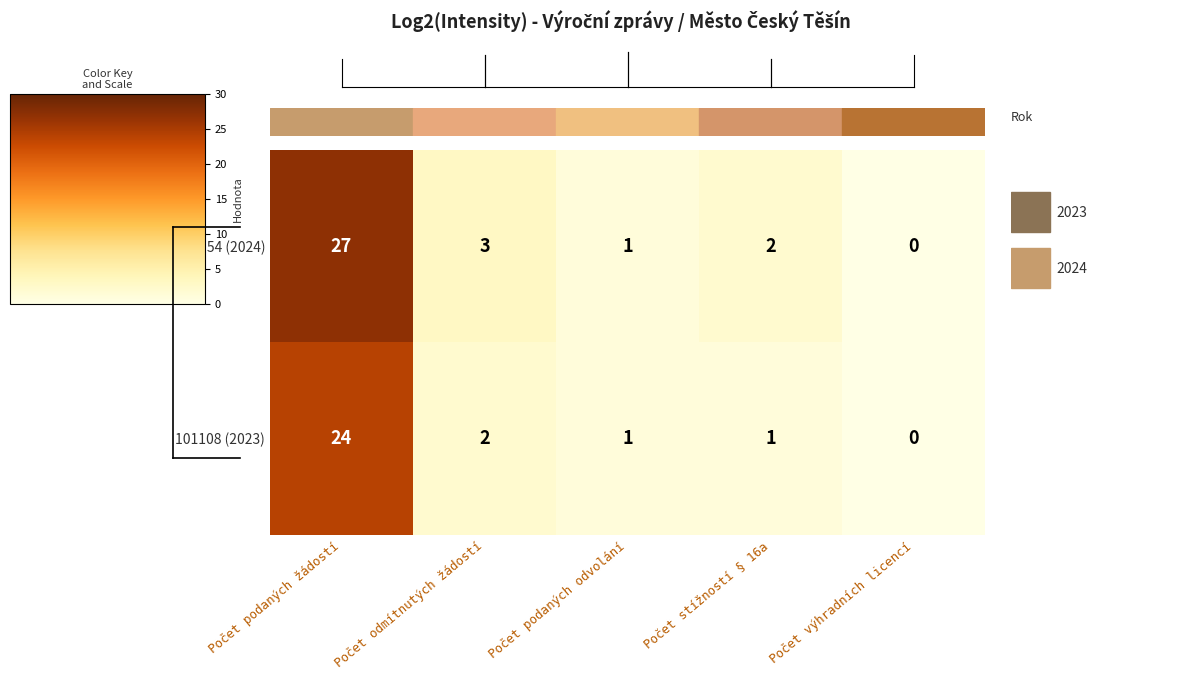

Which series has the largest total across all categories?

104154 (2024)